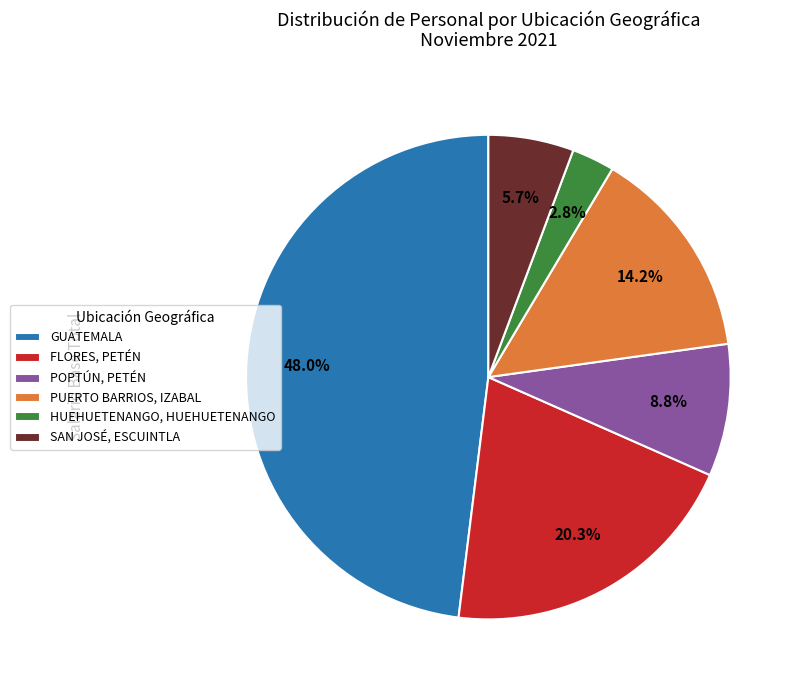

How many slices are in this pie chart?

6